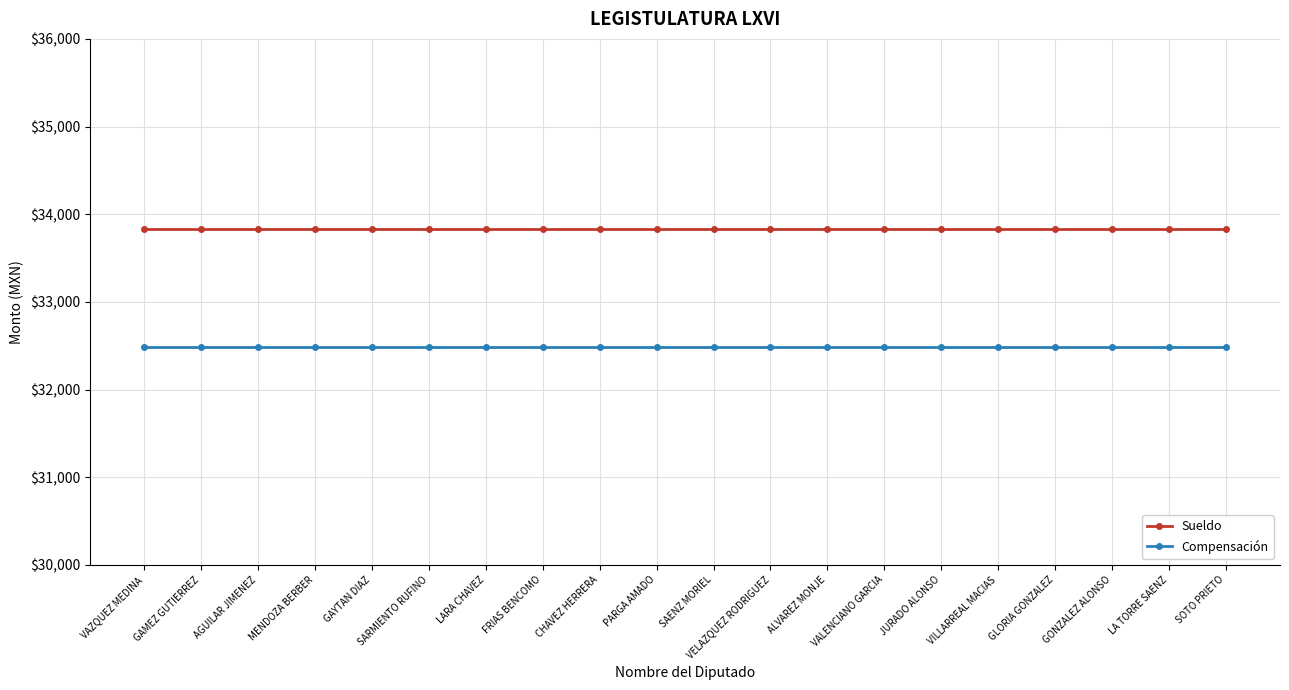

What is the label of the 6th point from the left?

SARMIENTO RUFINO